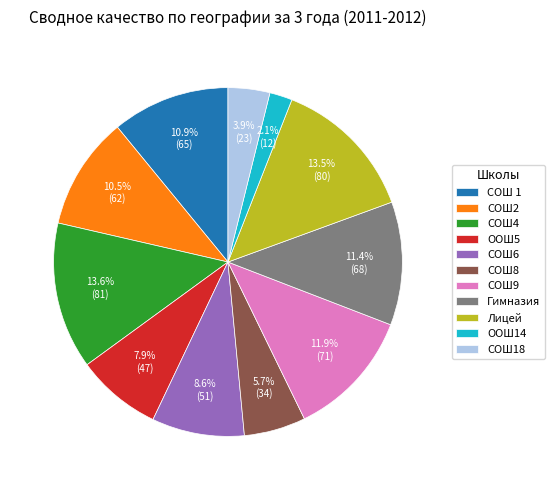

What is the smallest slice in the pie chart?

ООШ14